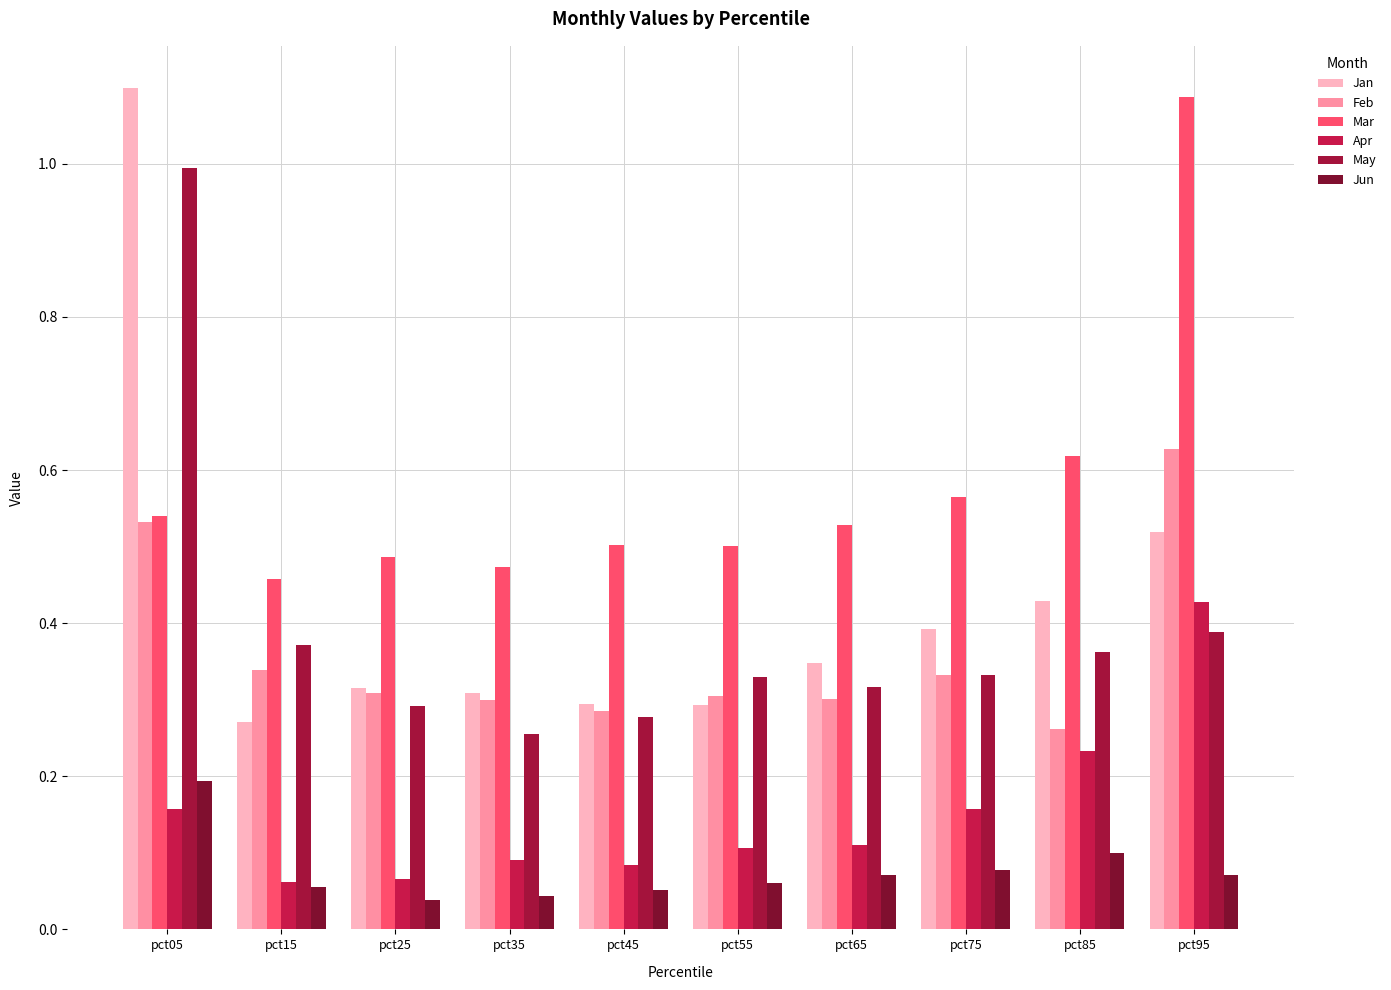

At which label does Mar reach its minimum?

pct15